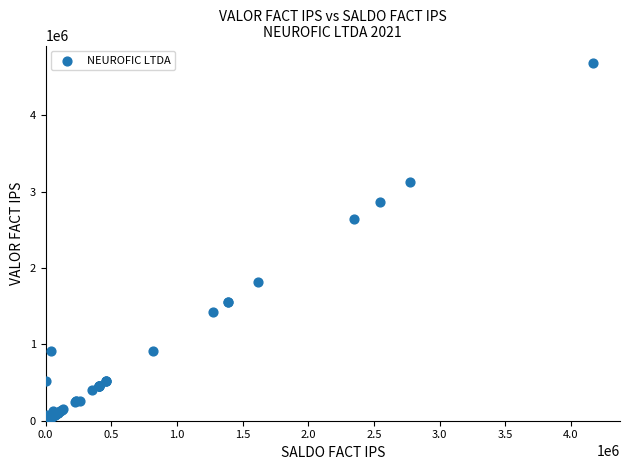

What Y value in the scatter plot is closest to 2353000?

2640000